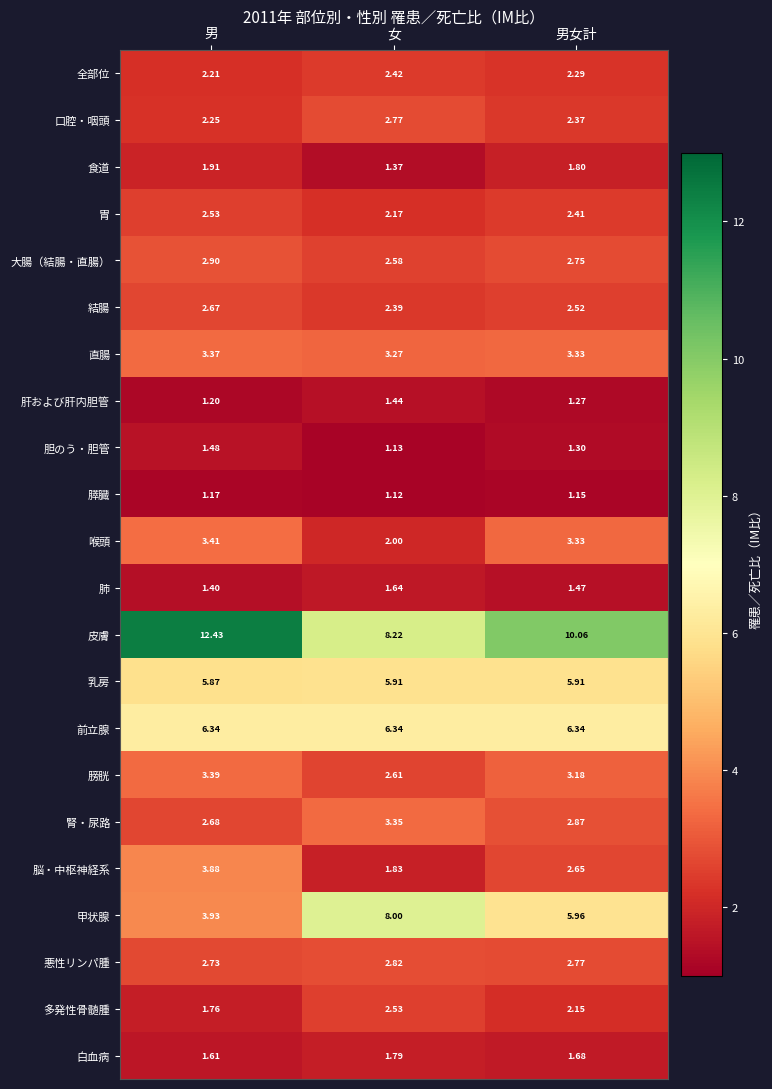

Which series has the largest total across all categories?

皮膚